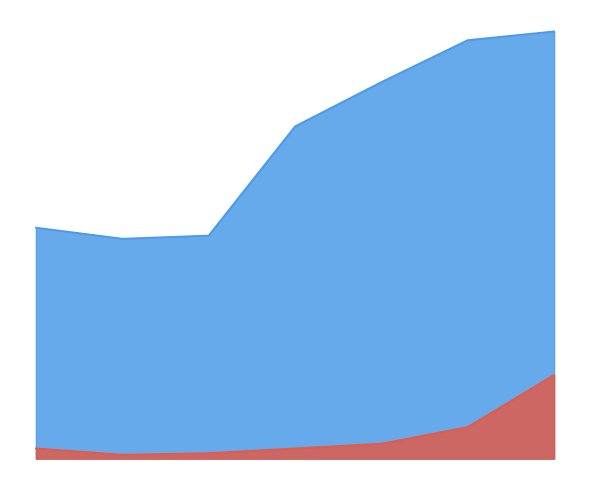

Which series has the largest range (max minus min)?

Individuals